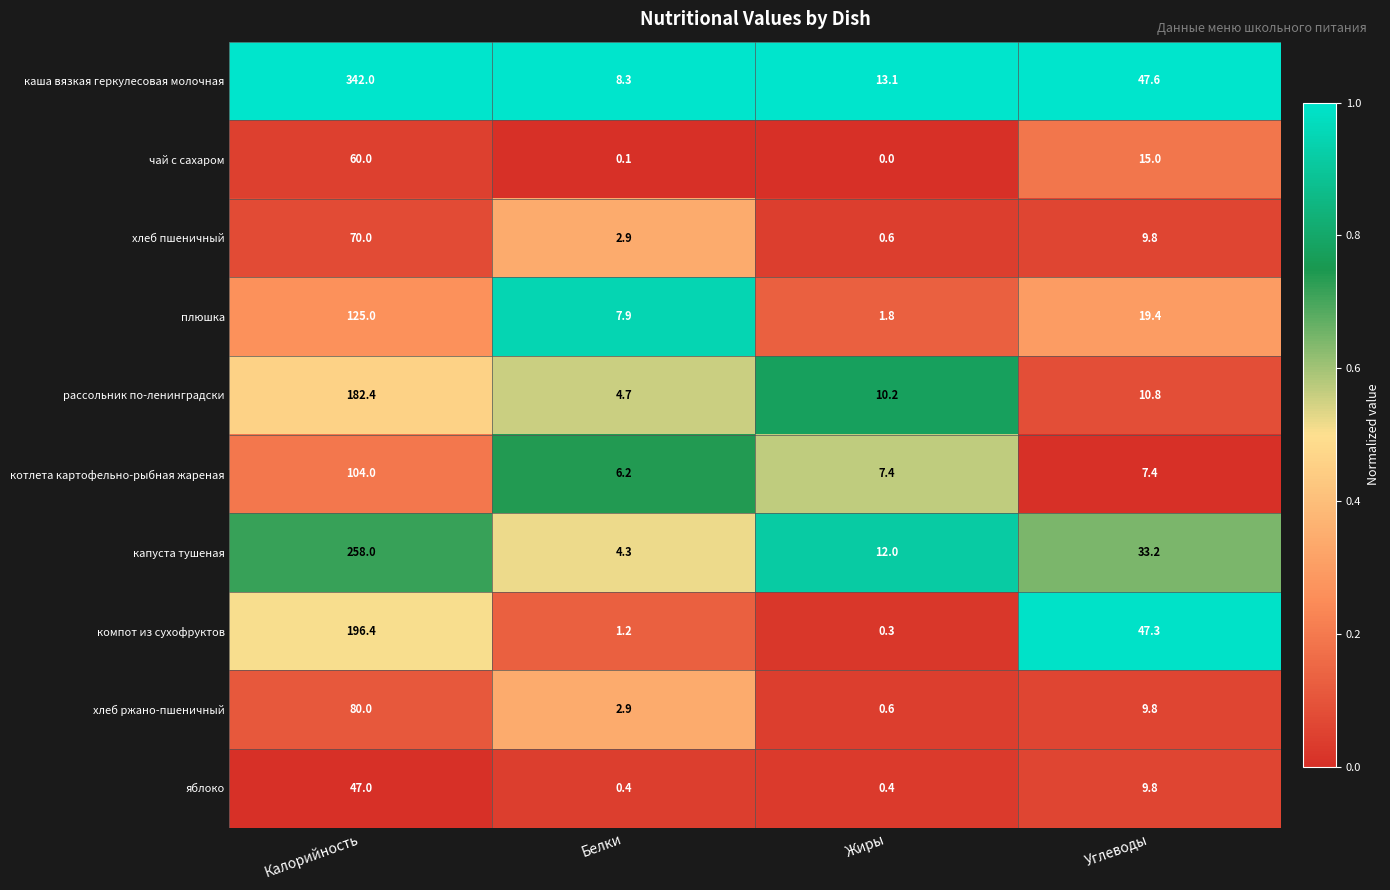

At which category does the chart reach its minimum across all series?

Жиры